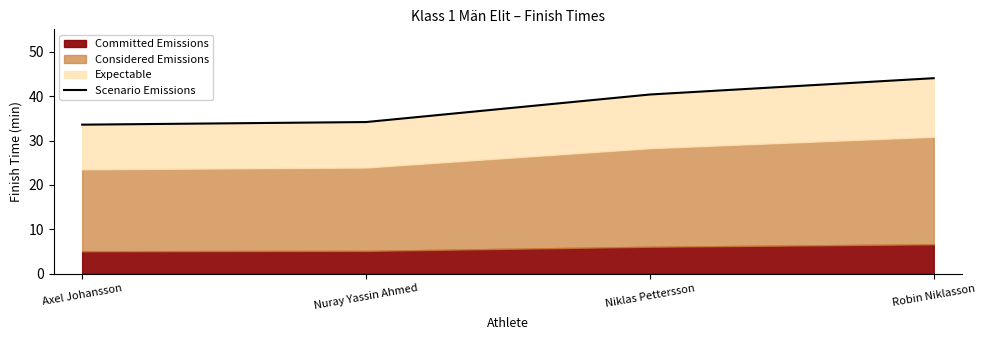

List the labels in order of value, largest first.

Robin Niklasson, Niklas Pettersson, Nuray Yassin Ahmed, Axel Johansson